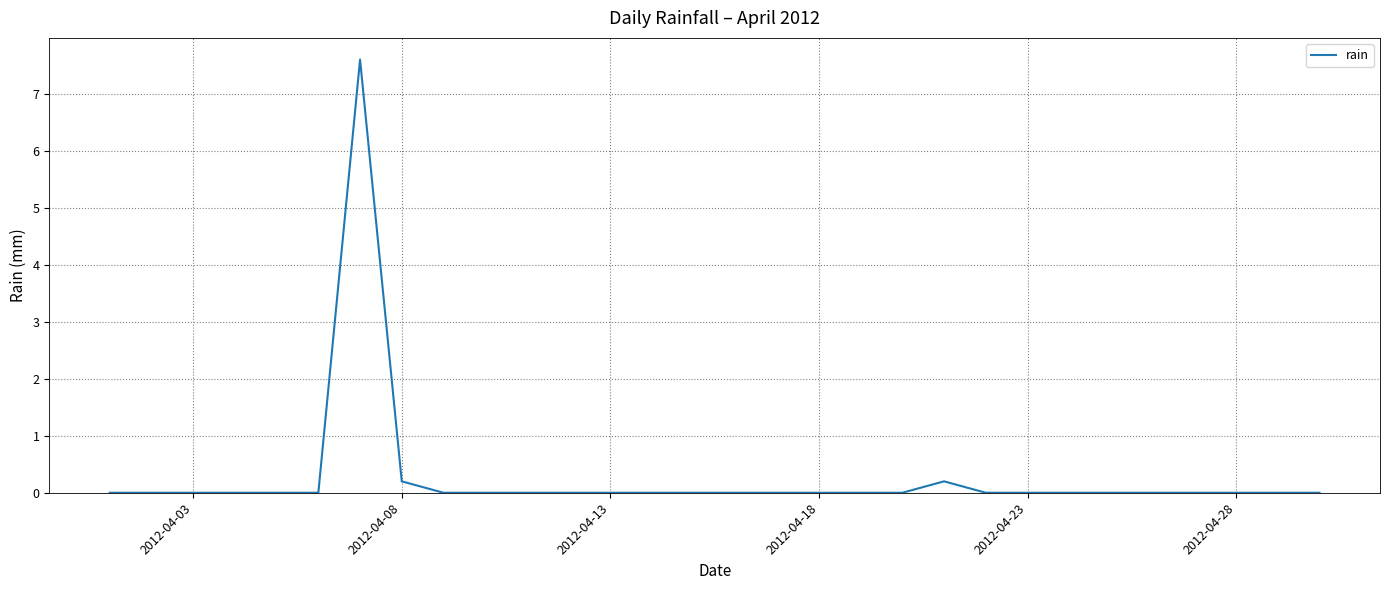

What is the greatest value displayed?

7.6